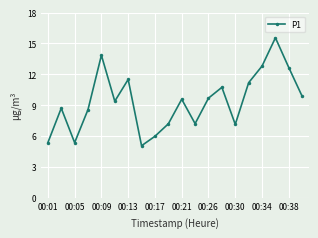

What is the value of the 18th point from the left?

15.6